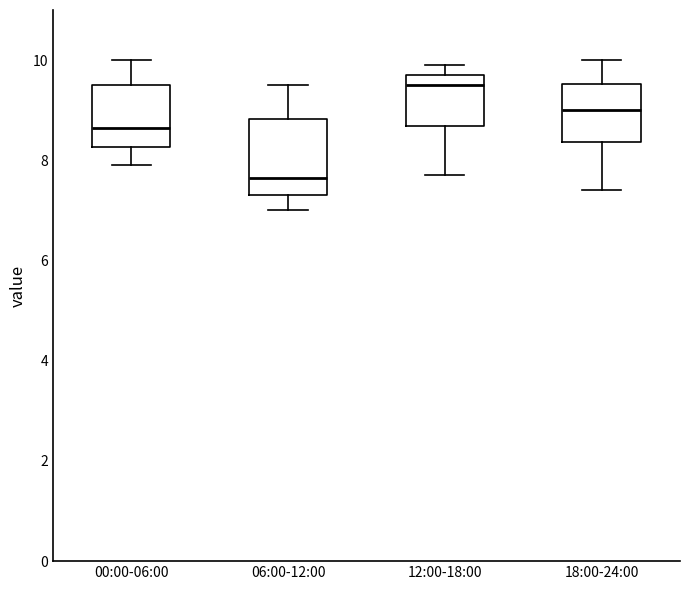

Which box's median line is the lowest?

06:00-12:00